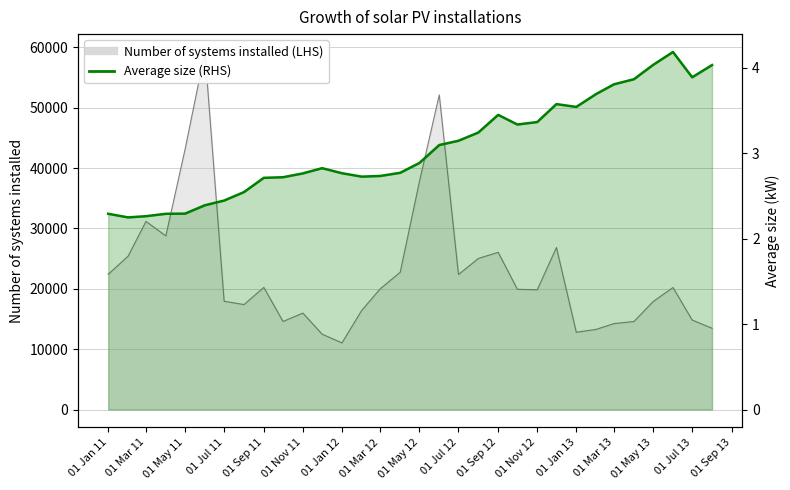

Reading left to right, extract all data points from this chart.

2.3	2.2	2.3	2.3	2.3	2.4	2.4	2.5	2.7	2.7	2.8	2.8	2.8	2.7	2.7	2.8	2.9	3.1	3.1	3.2	3.4	3.3	3.4	3.6	3.5	3.7	3.8	3.9	4.0	4.2	3.9	4.0